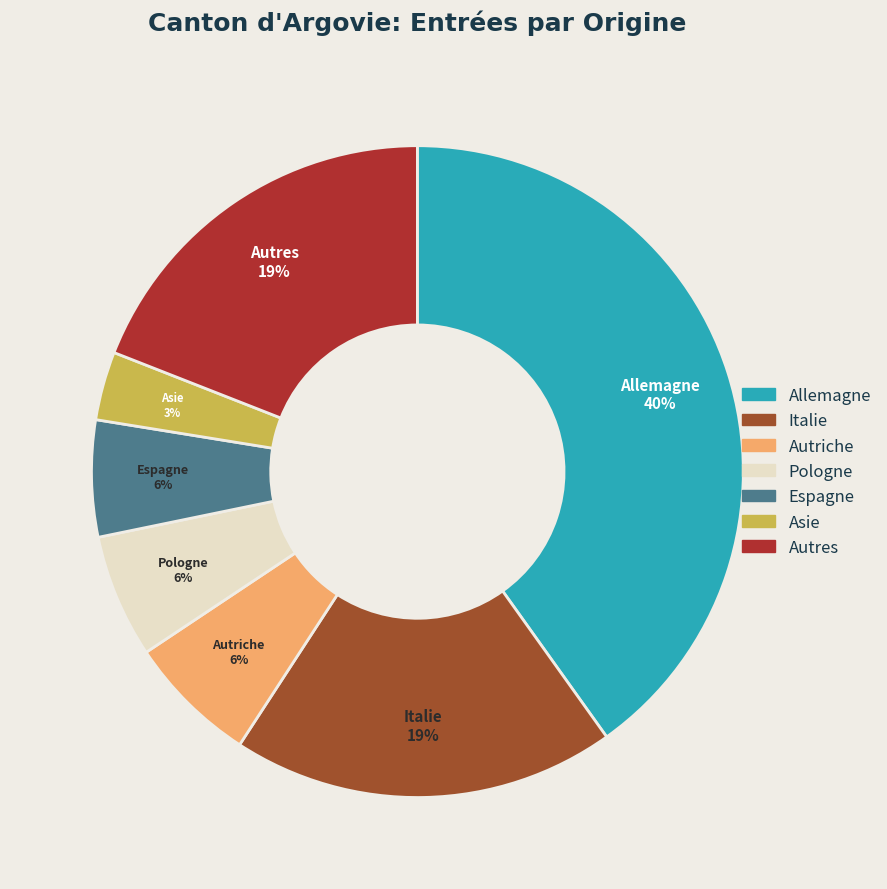

Combined, do Allemagne and Italie account for over 50%?

Yes